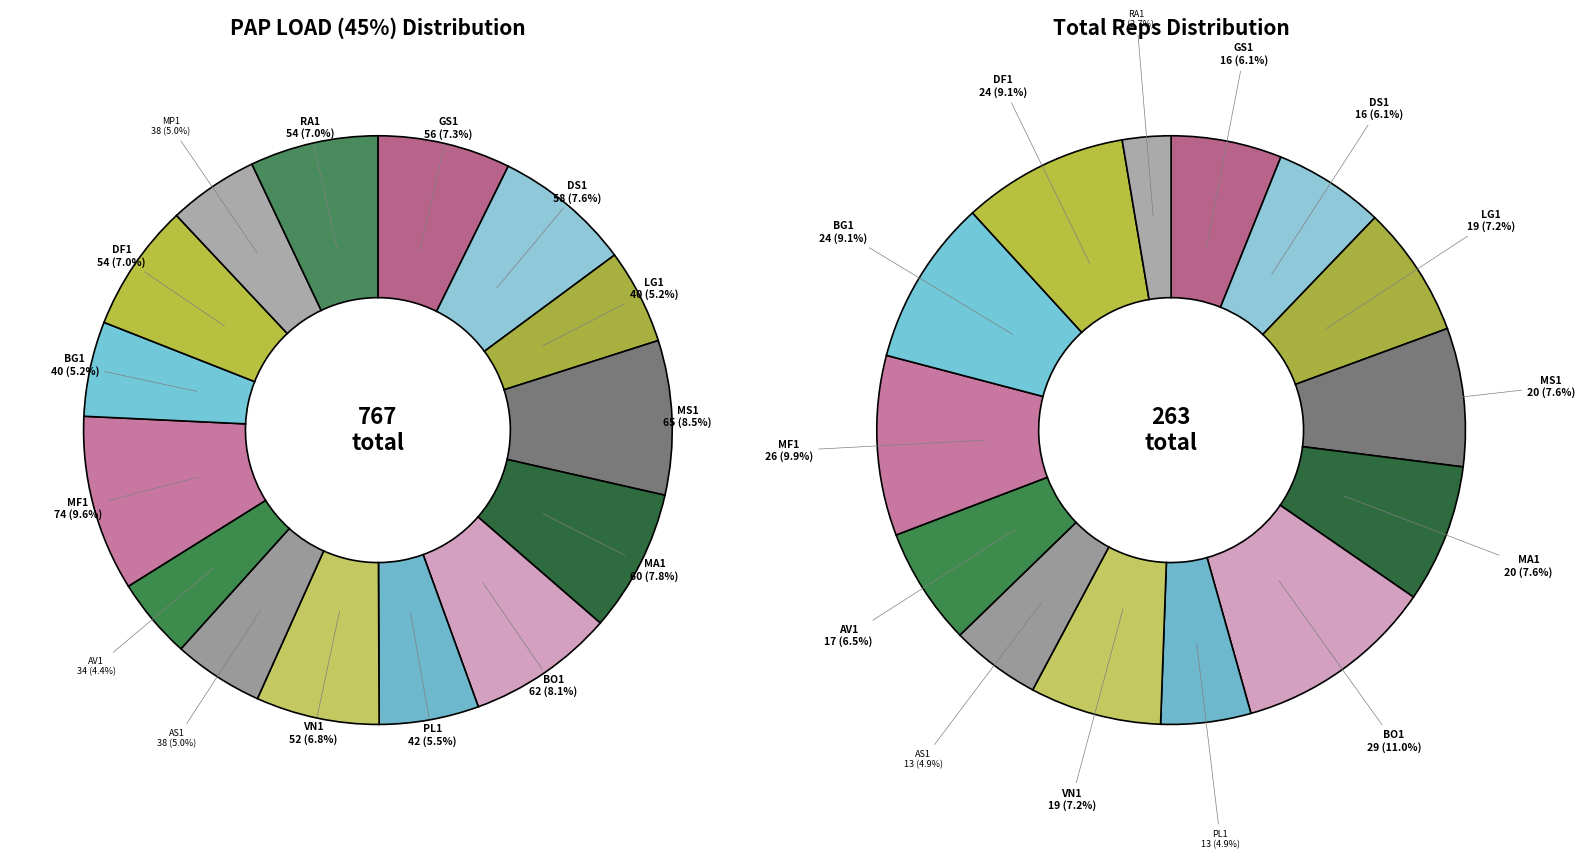

To the nearest percent, what percentage of the pie is PL1?

5%